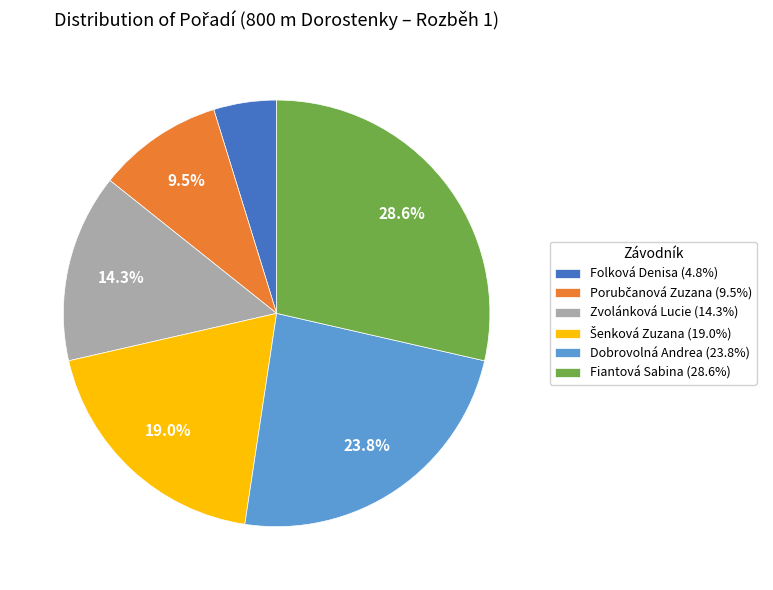

Is there a majority slice in this chart?

No